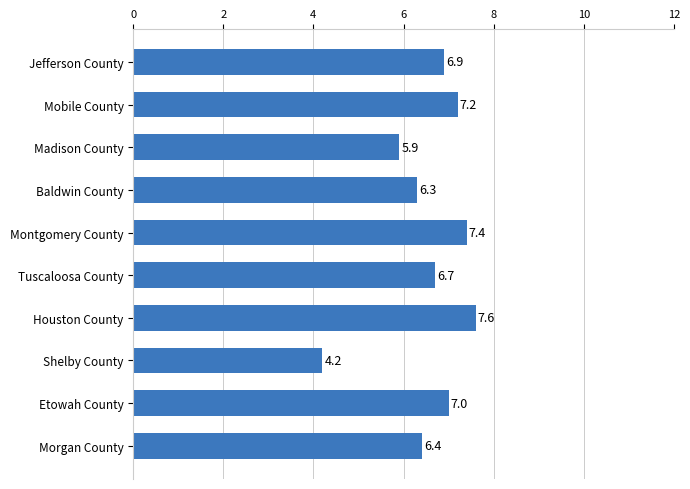

How many bars are there in total?

10